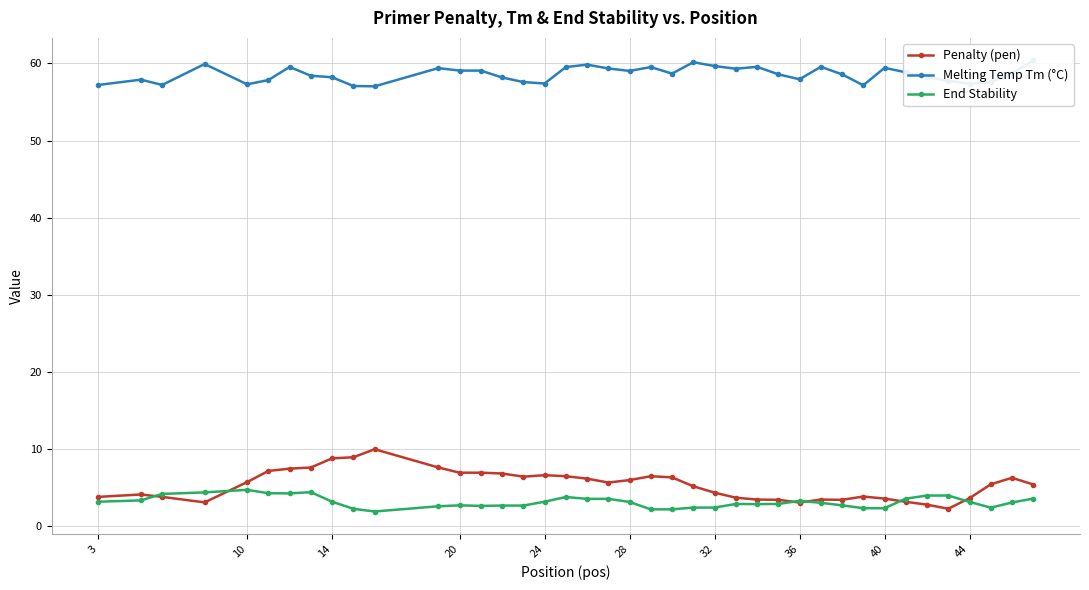

Is the value of Penalty (pen) at 17 greater than the value of End Stability at 36?

Yes